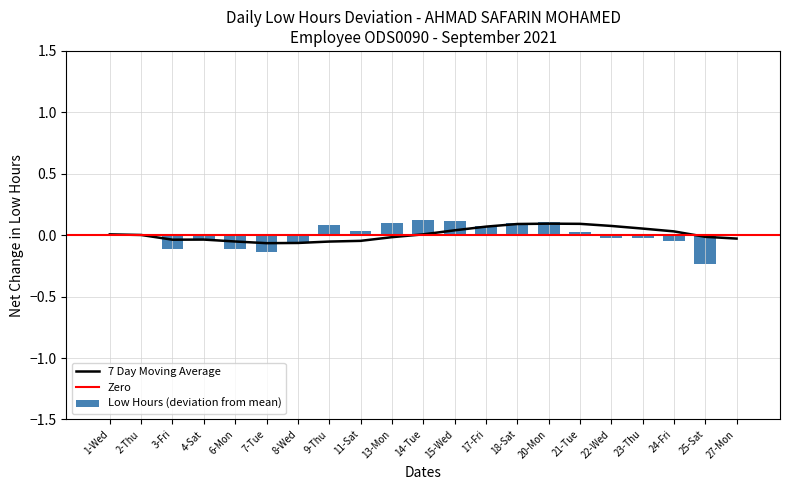

List the labels in order of value, smallest first.

25-Sat, 7-Tue, 3-Fri, 6-Mon, 8-Wed, 24-Fri, 4-Sat, 22-Wed, 23-Thu, 2-Thu, 27-Mon, 1-Wed, 21-Tue, 11-Sat, 17-Fri, 9-Thu, 13-Mon, 18-Sat, 20-Mon, 15-Wed, 14-Tue